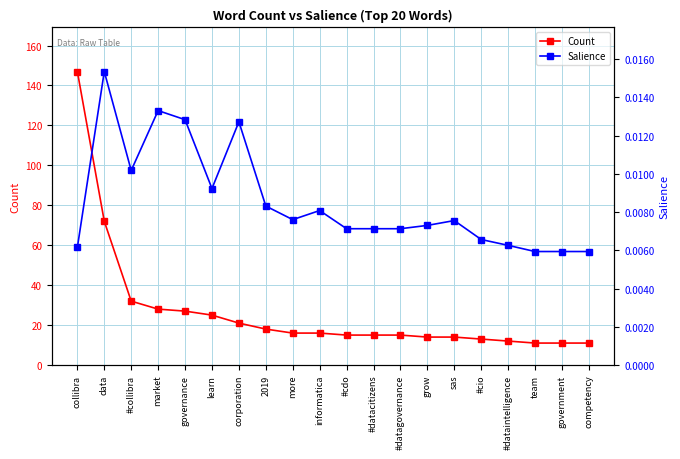

Reading left to right, transcribe all the data shown in this chart.

Count: collibra=147.0	data=72.0	#collibra=32.0	market=28.0	governance=27.0	learn=25.0	corporation=21.0	2019=18.0	more=16.0	informatica=16.0	#cdo=15.0	#datacitizens=15.0	#datagovernance=15.0	grow=14.0	sas=14.0	#cio=13.0	#dataintelligence=12.0	team=11.0	government=11.0	competency=11.0
Salience: collibra=0.0	data=0.0	#collibra=0.0	market=0.0	governance=0.0	learn=0.0	corporation=0.0	2019=0.0	more=0.0	informatica=0.0	#cdo=0.0	#datacitizens=0.0	#datagovernance=0.0	grow=0.0	sas=0.0	#cio=0.0	#dataintelligence=0.0	team=0.0	government=0.0	competency=0.0